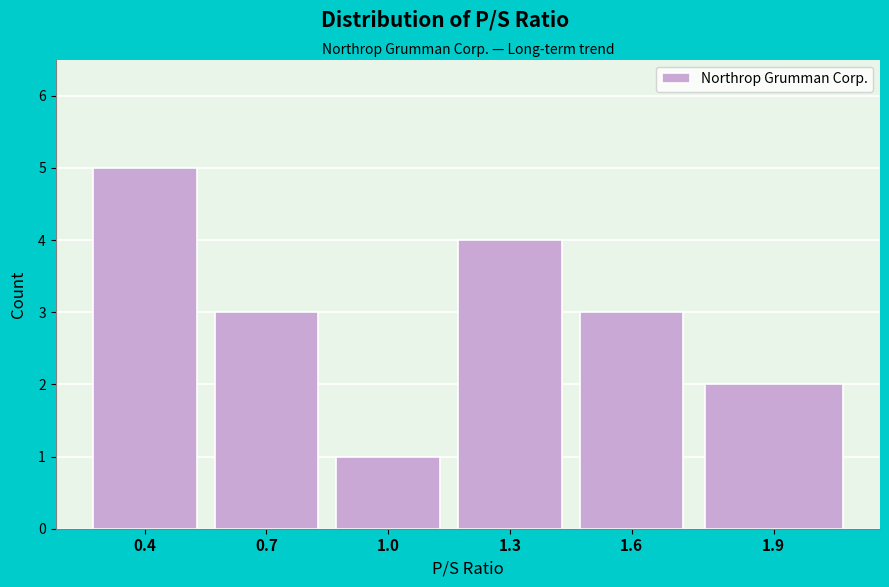

Reading left to right, transcribe all the data shown in this chart.

5	3	1	4	3	2